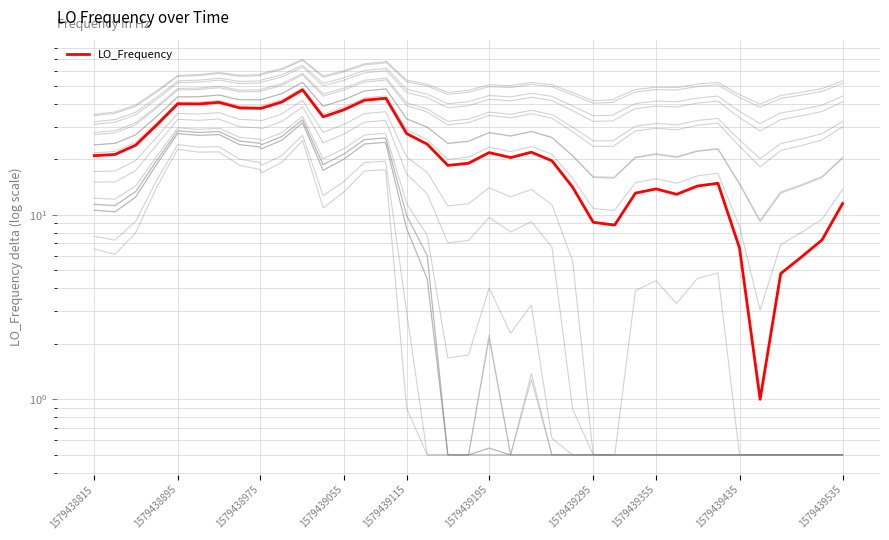

How many lines are shown in the chart?

1